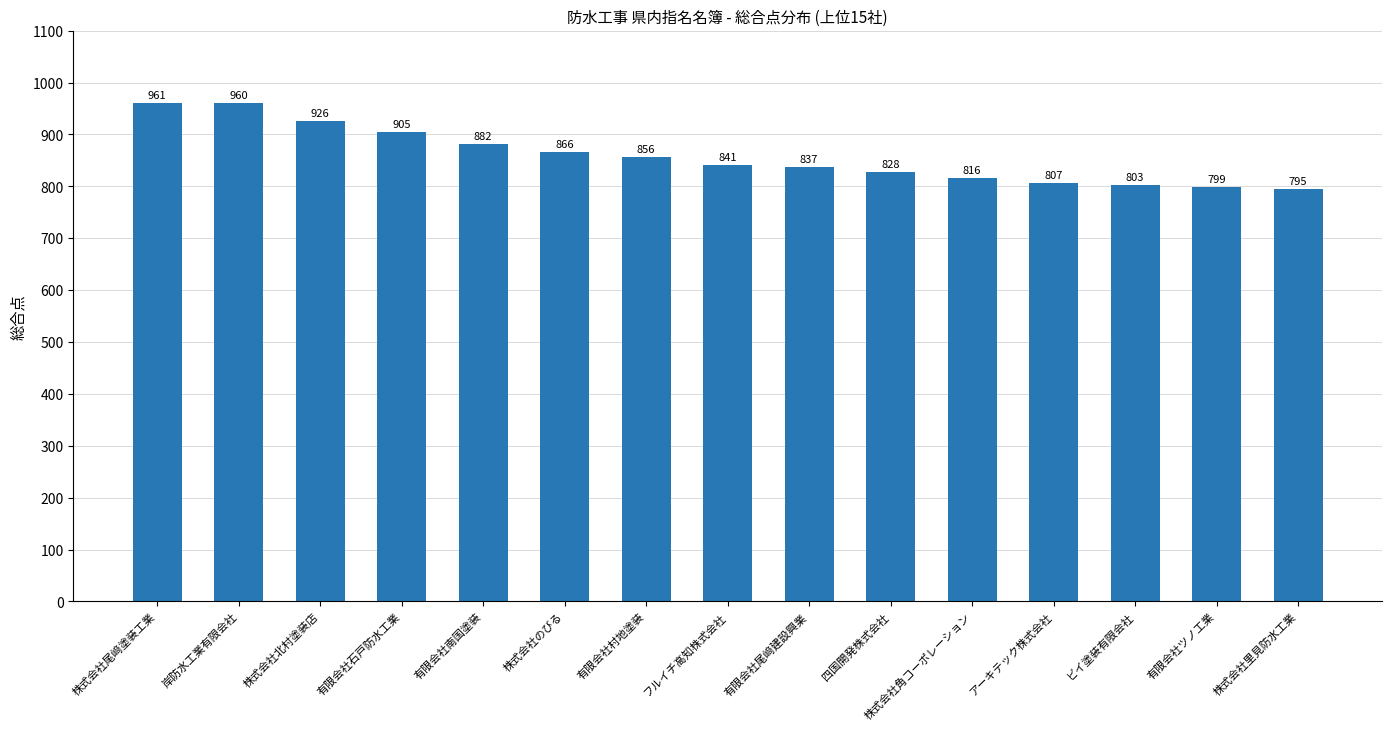

Rank the categories by value from lowest to highest.

株式会社里見防水工業, 有限会社ツノ工業, ビイ塗装有限会社, アーキテック株式会社, 株式会社角コーポレーション, 四国開発株式会社, 有限会社尾﨑建設興業, フルイチ高知株式会社, 有限会社村地塗装, 株式会社のびる, 有限会社南国塗装, 有限会社石戸防水工業, 株式会社北村塗装店, 岸防水工業有限会社, 株式会社尾﨑塗装工業